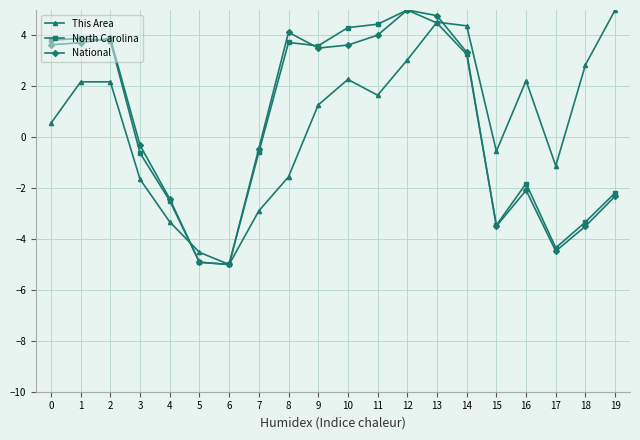

What are all the series names shown in the legend?

This Area, North Carolina, National